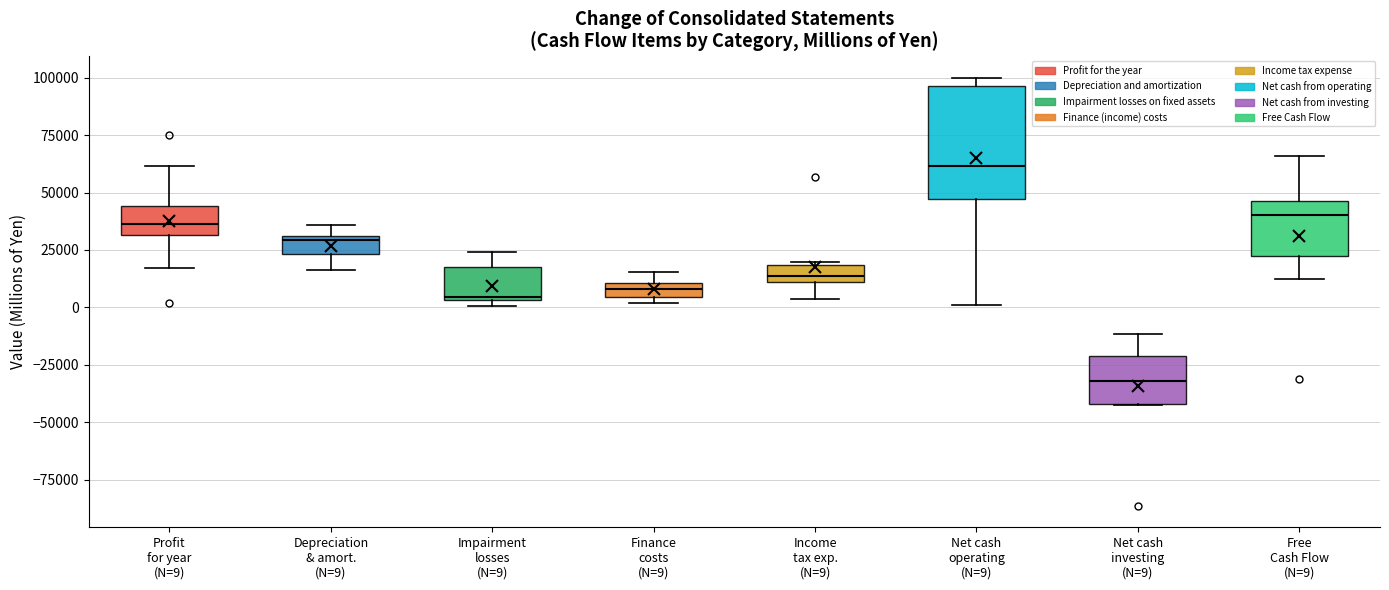

Which box is the tallest, from its lower edge to its upper edge?

Net cash operating (N=9)